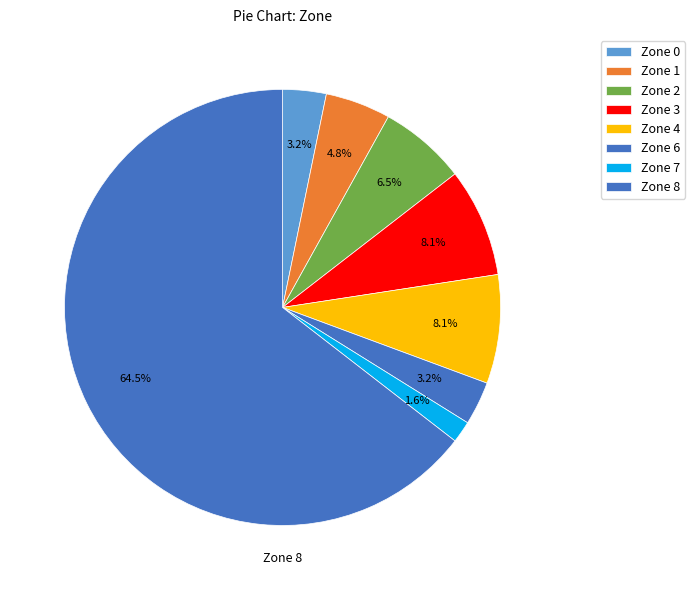

Is it true that Zone 8 is 65% of the pie?

True